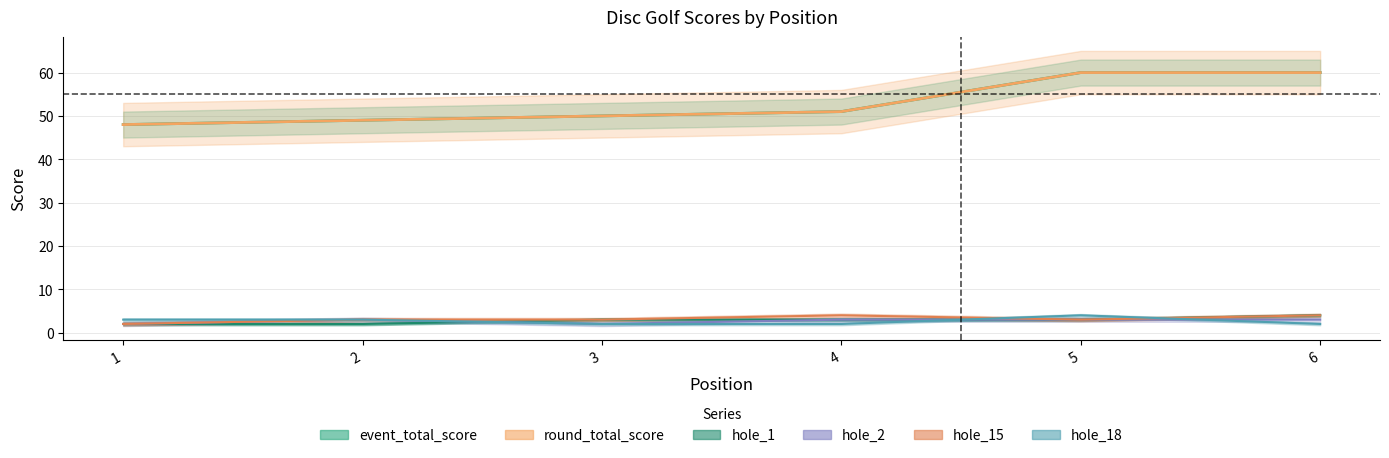

What are all the series names shown in the legend?

event_total_score, round_total_score, hole_1, hole_2, hole_15, hole_18